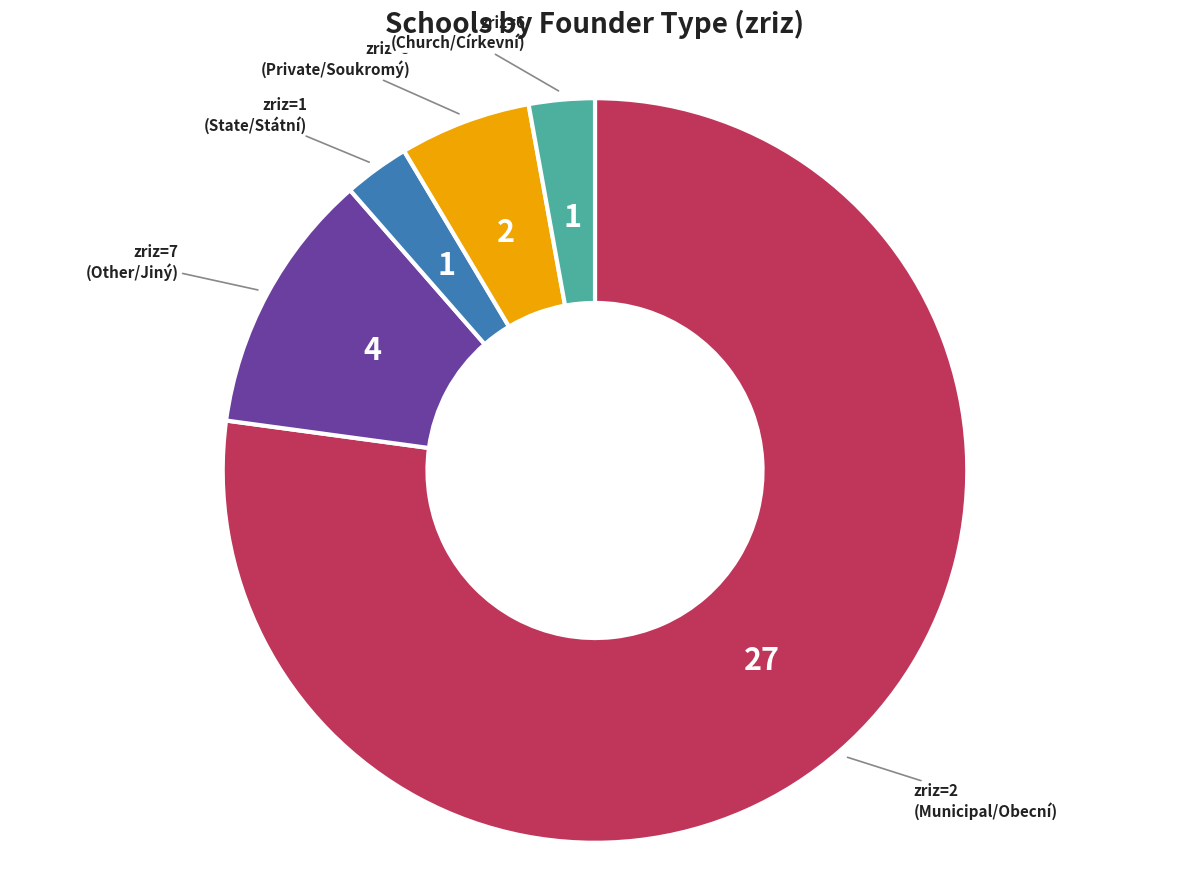

Is it true that zriz=5 (Private/Soukromý) is 6% of the pie?

True